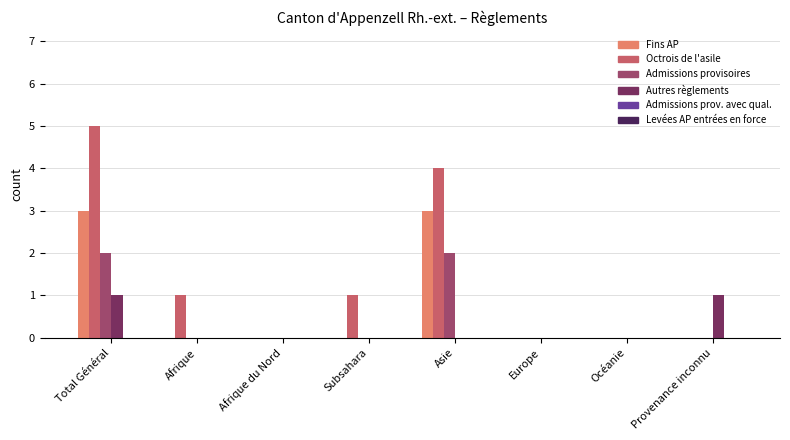

What is the maximum value shown in the chart?

5